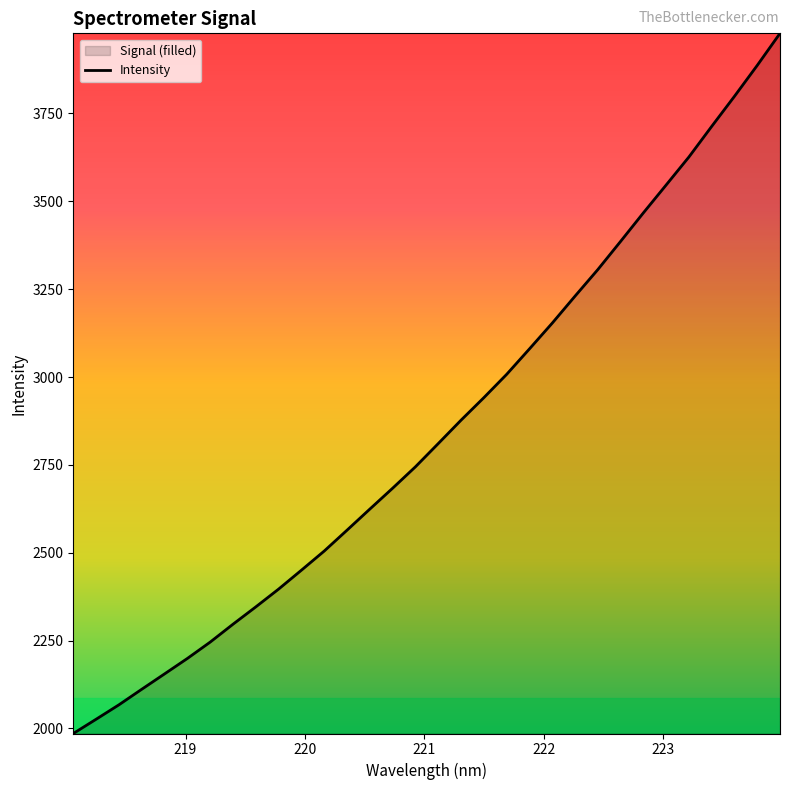

What is the difference between the maximum and minimum values?

1992.4